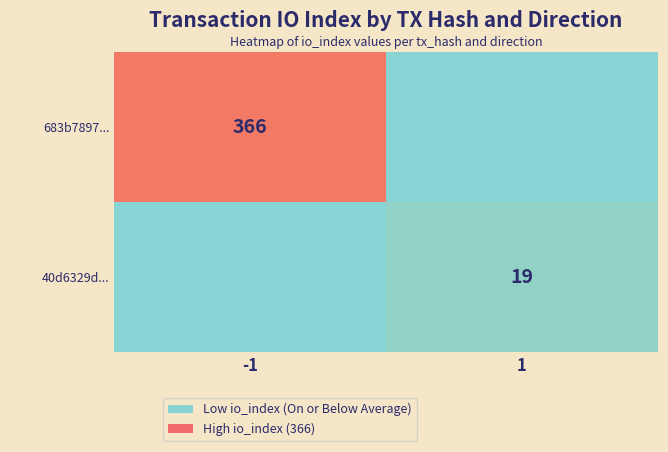

Between -1 and 1, which series saw the biggest shift?

683b7897...